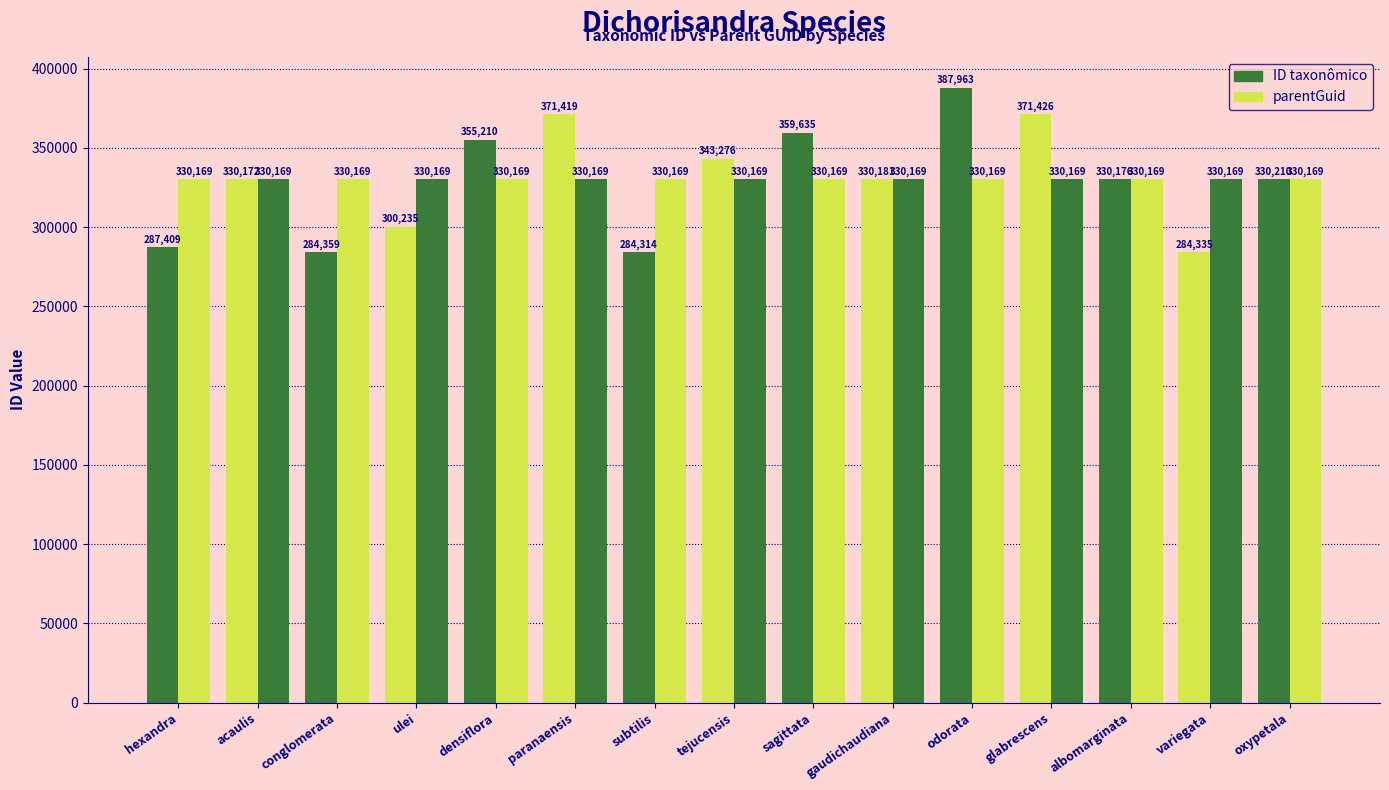

What is the difference between the ID taxonômico values at acaulis and conglomerata?

45813